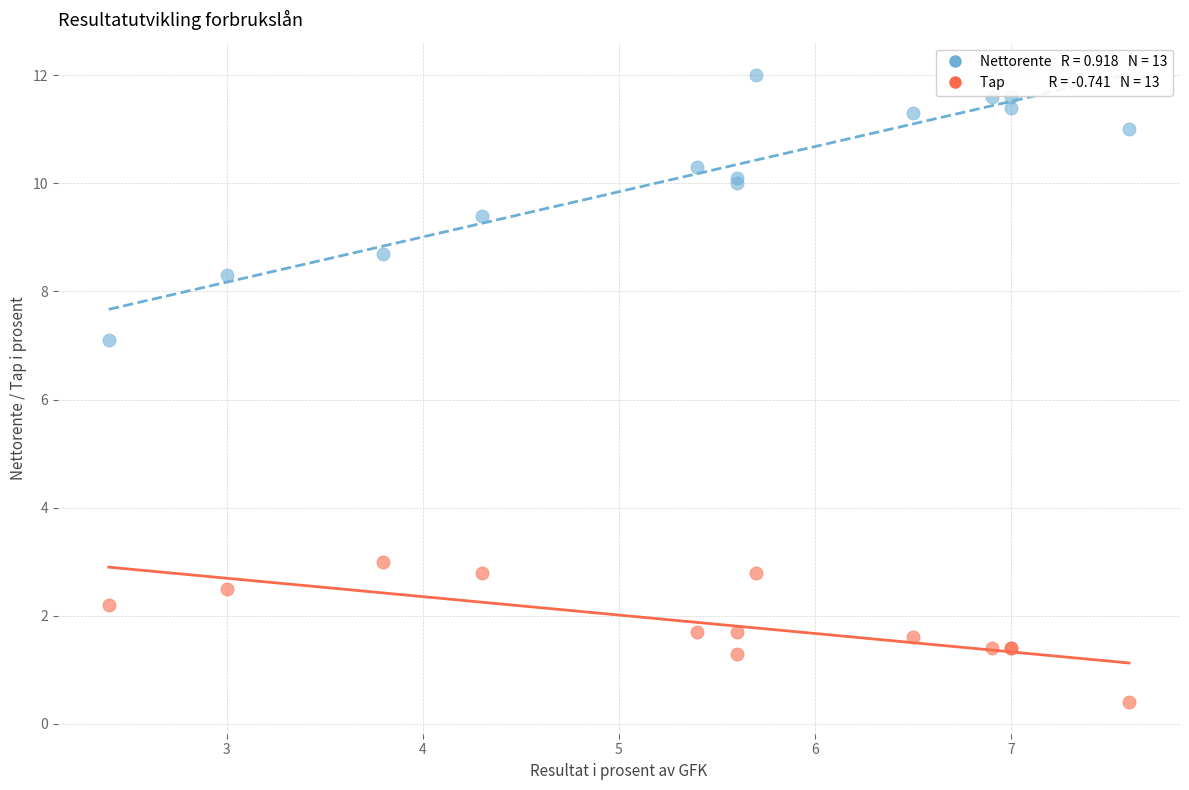

Across all series, what Y value is closest to 6?

7.1